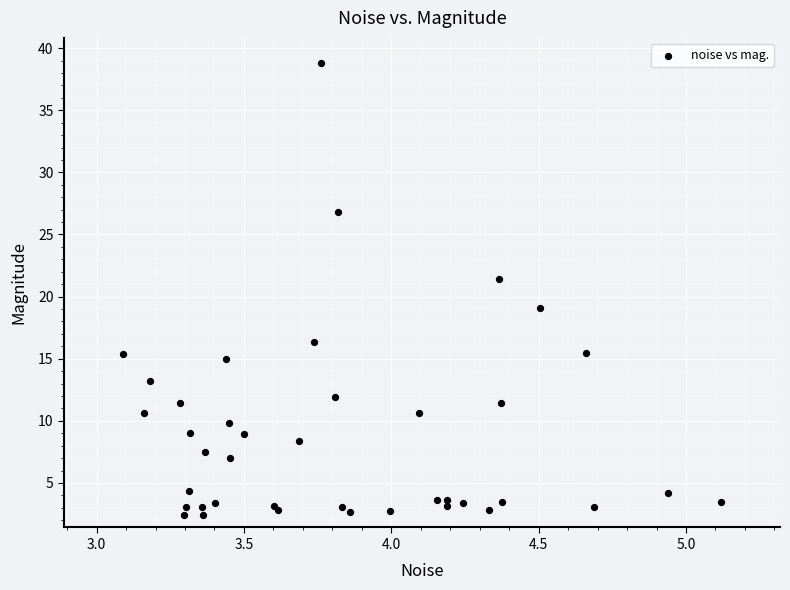

What Y value in the scatter plot is closest to 20?

19.1